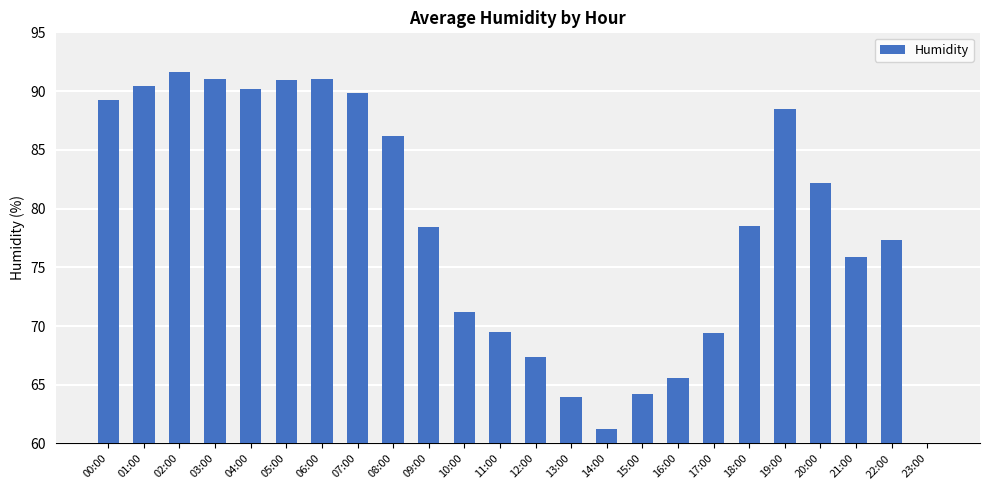

Approximately how many times larger is the value at 04:00 compared to 10:00?

1.3